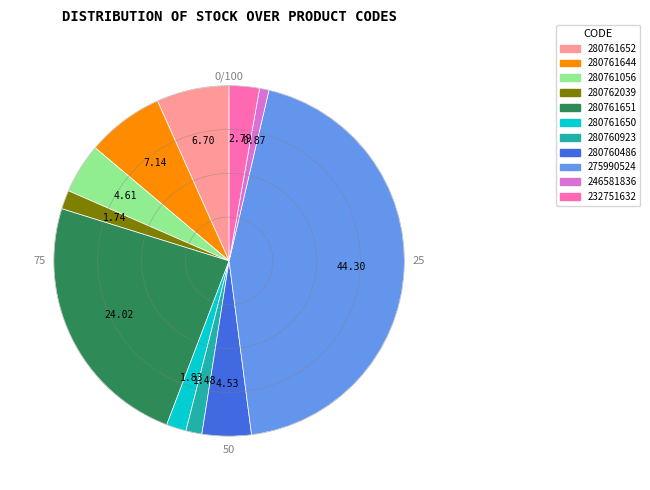

Which has a higher value, 280760923 or 280761651?

280761651